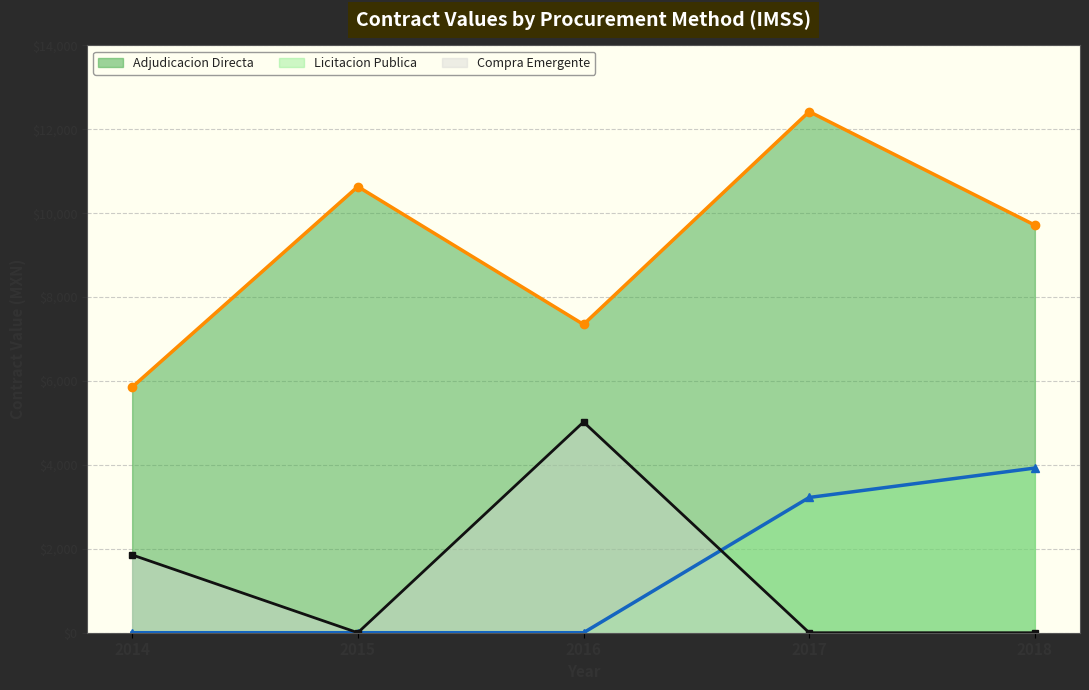

Which series has the largest range (max minus min)?

Adjudicacion Directa